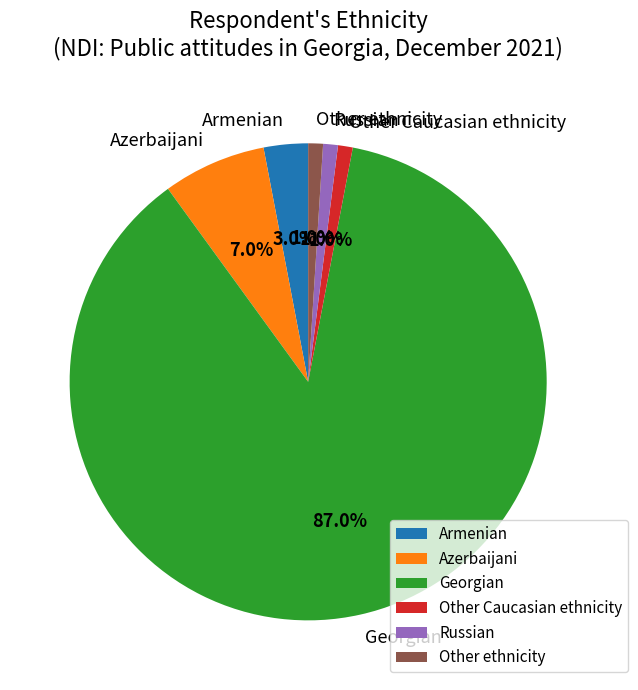

What percentage is the Azerbaijani slice, to the nearest percent?

7%